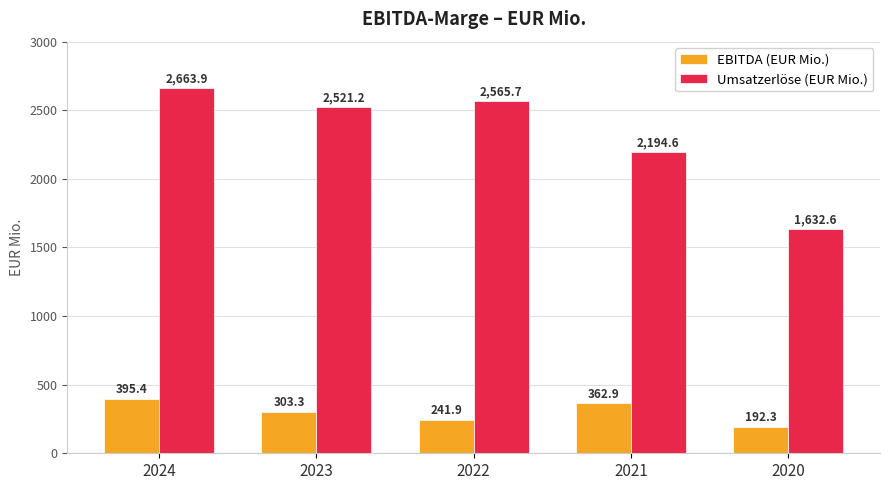

What is the spread (max minus min) of values at 2020?

1440.3